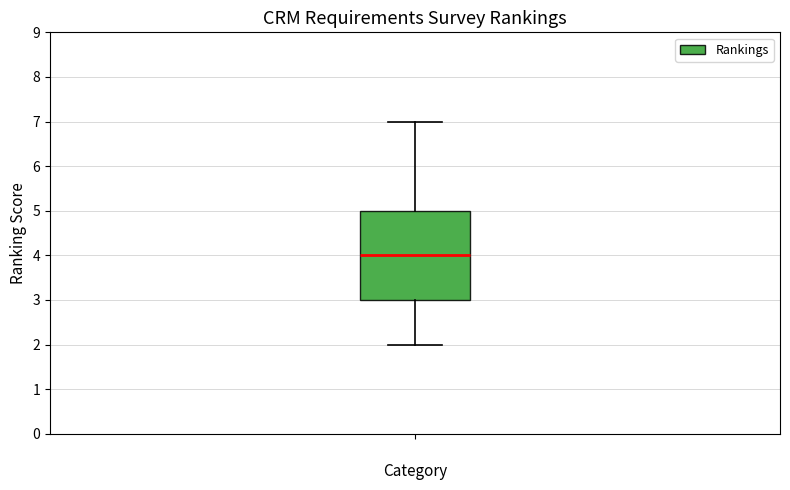

Read this box plot against the y-axis: the position of the median line, the range covered by the box, and the ends of both whiskers. The values are not printed on the chart, so give them approximately, as read against the axis.

median 4, box 3 to 5, whiskers 2 to 7